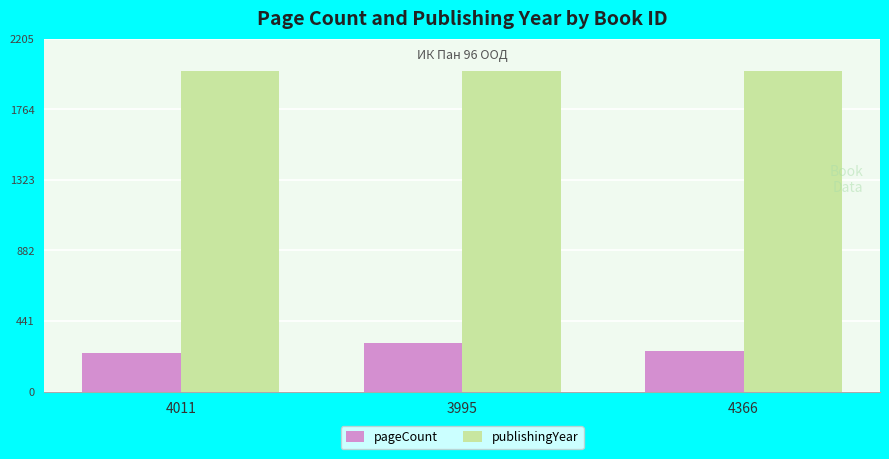

What is the maximum value for publishingYear?

2005